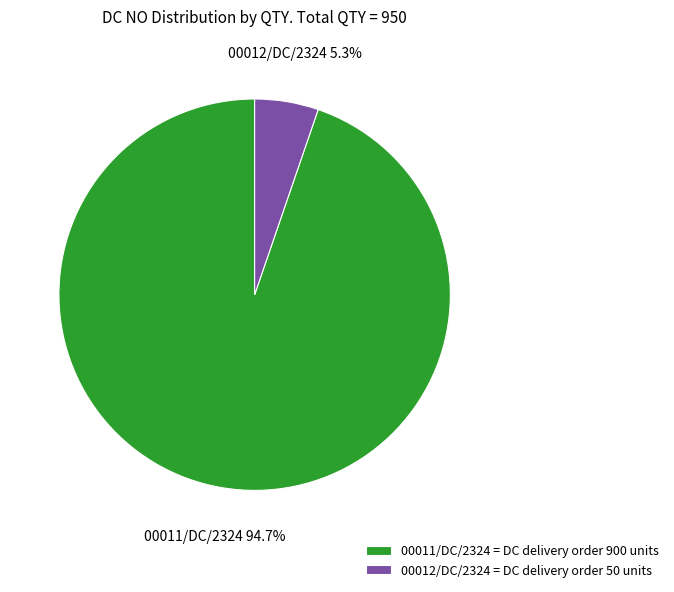

The 00012/DC/2324 slice represents 5% of the pie. True or false?

True